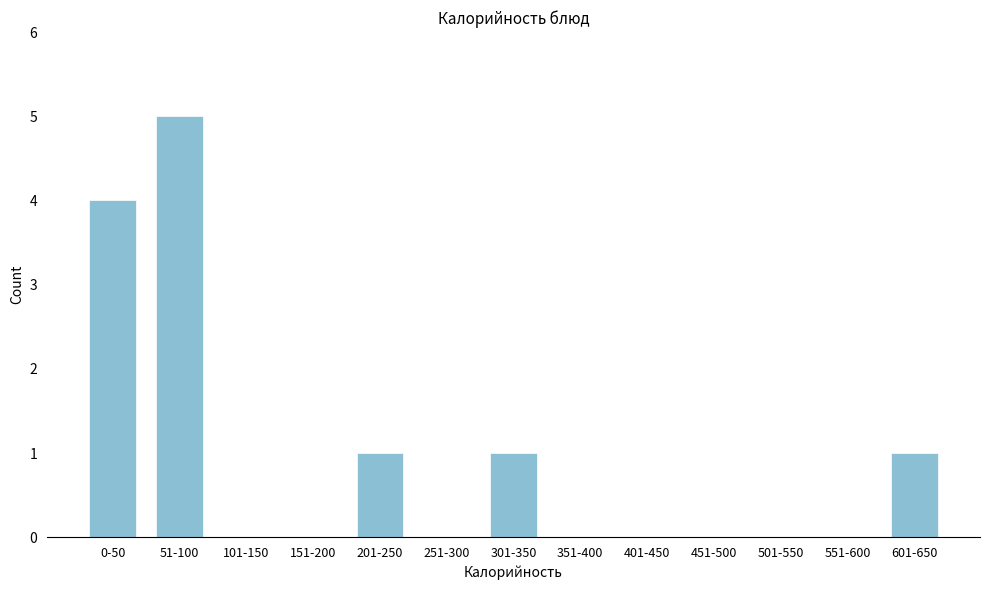

Reading right to left, list all the values displayed in this chart.

601-650=1	551-600=0	501-550=0	451-500=0	401-450=0	351-400=0	301-350=1	251-300=0	201-250=1	151-200=0	101-150=0	51-100=5	0-50=4